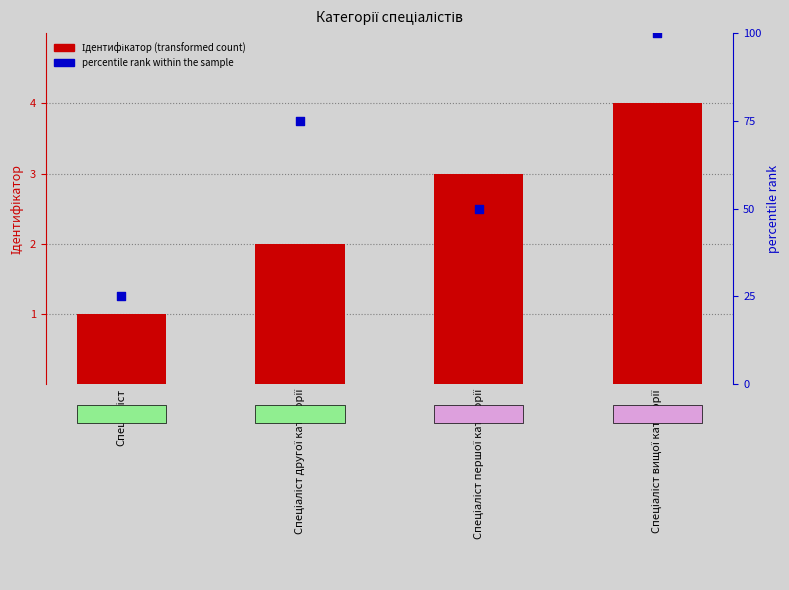

Which series has the largest total across all categories?

percentile rank within the sample